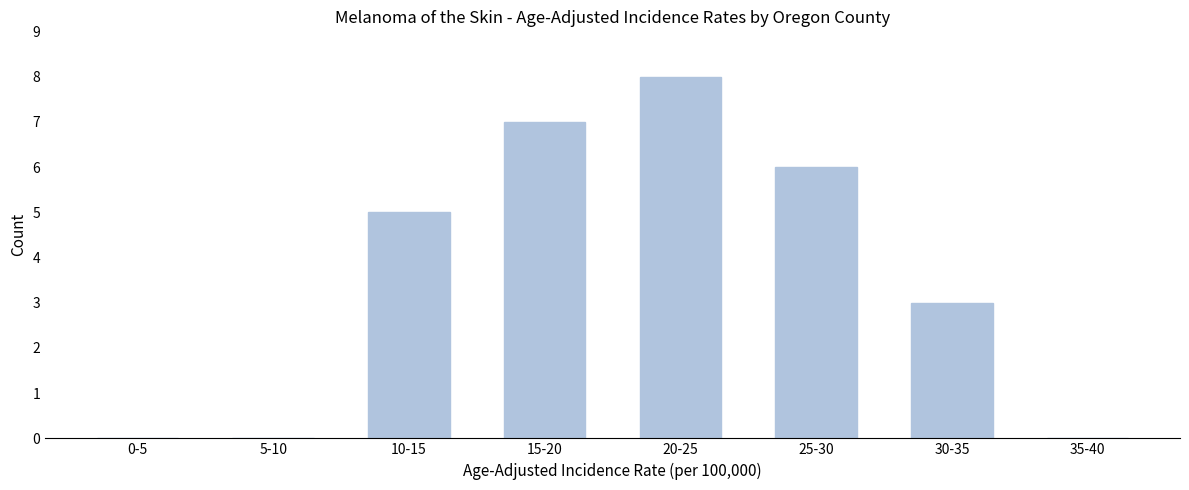

Reading left to right, what are all the values shown in this chart?

0-5=0	5-10=0	10-15=5	15-20=7	20-25=8	25-30=6	30-35=3	35-40=0